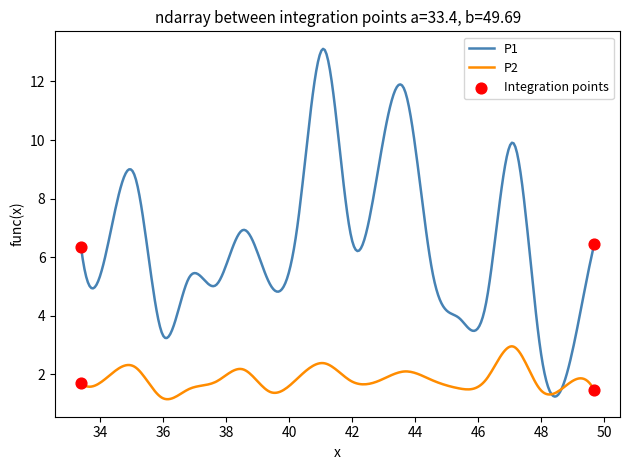

Which series has the largest total across all categories?

P1